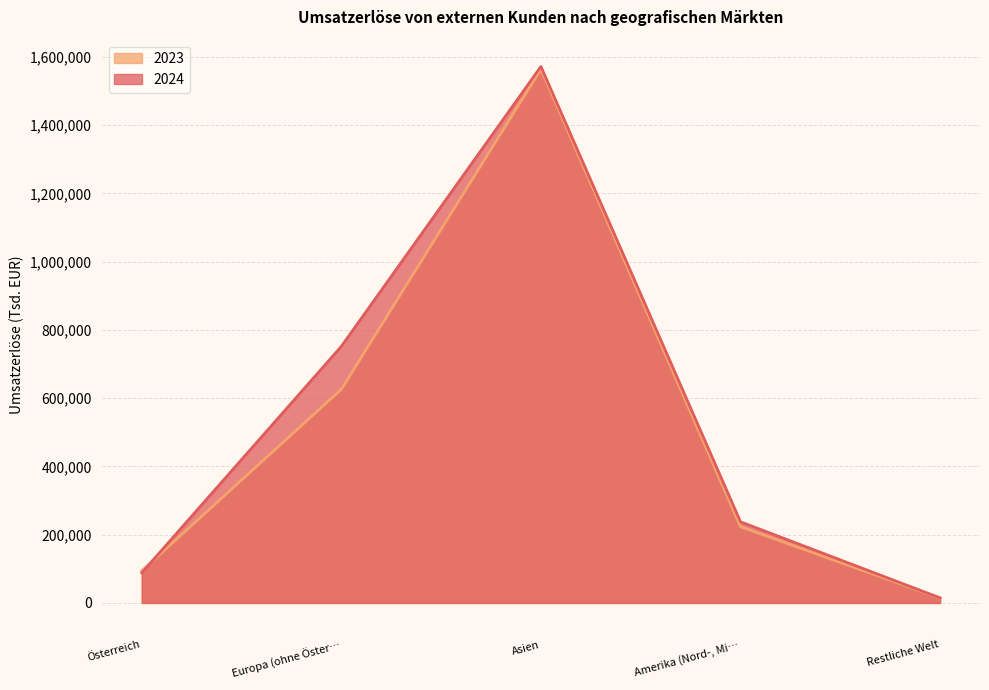

What is the maximum value for 2023?

1563430